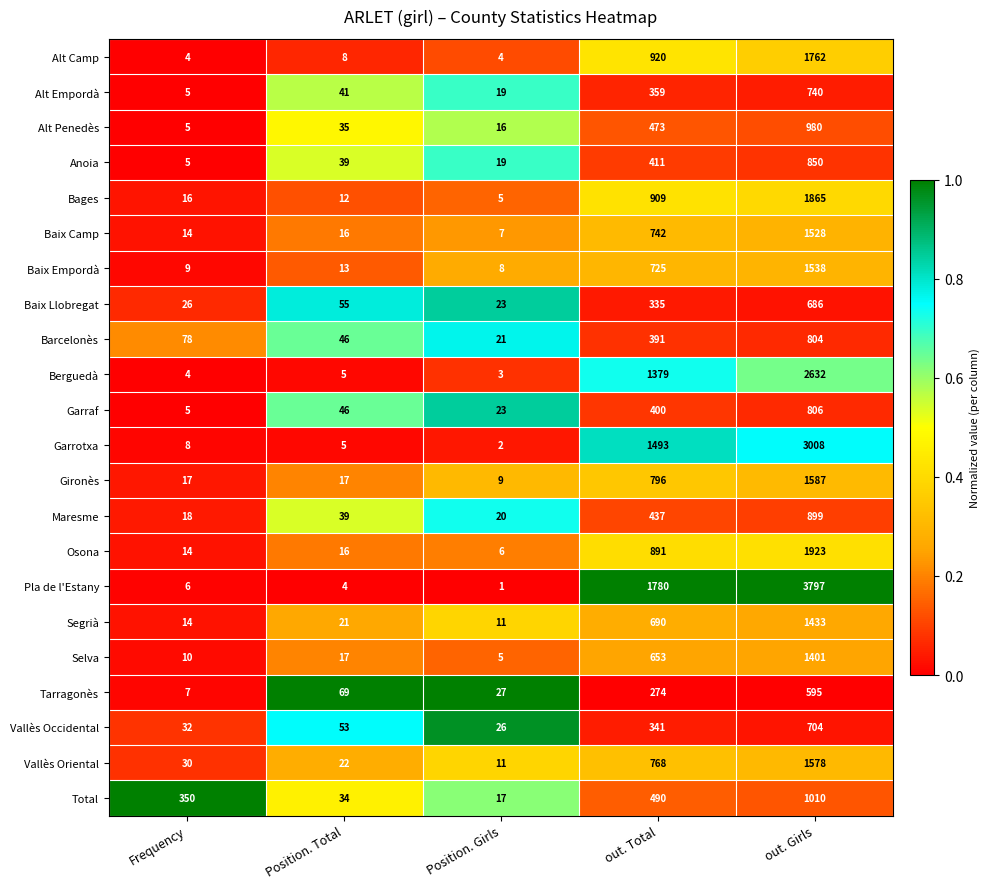

What is the spread (max minus min) of values at Frequency?

346